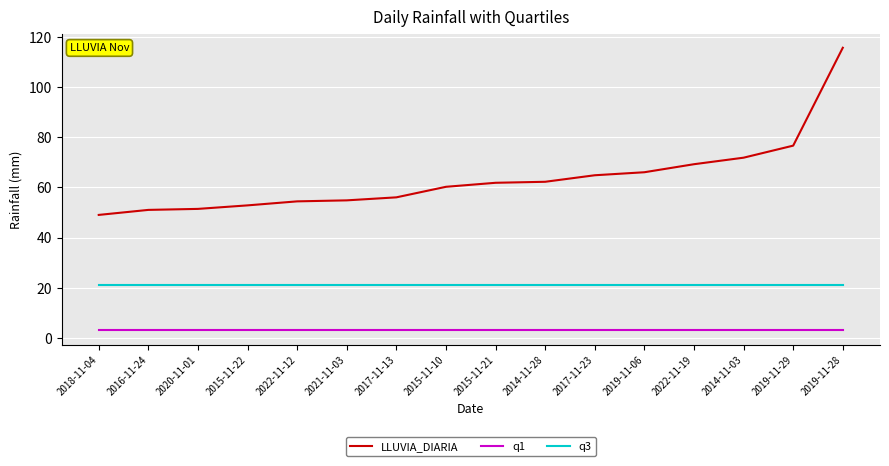

Which series has the largest total across all categories?

LLUVIA_DIARIA